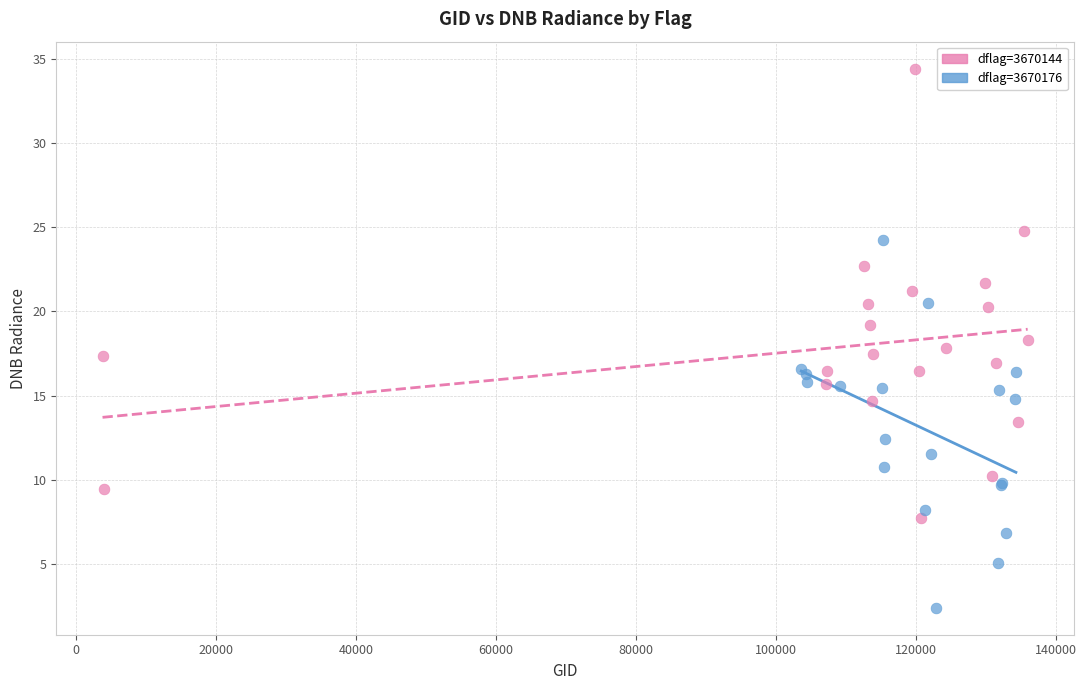

Which series contains the highest Y value?

dflag=3670144